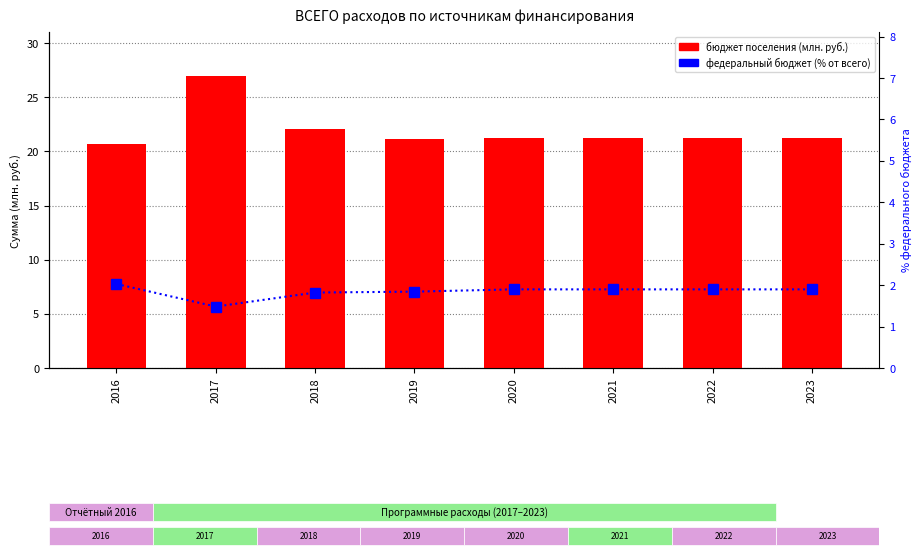

At 2023, list the series in order from largest to smallest.

бюджет поселения, федеральный бюджет (% от всего)